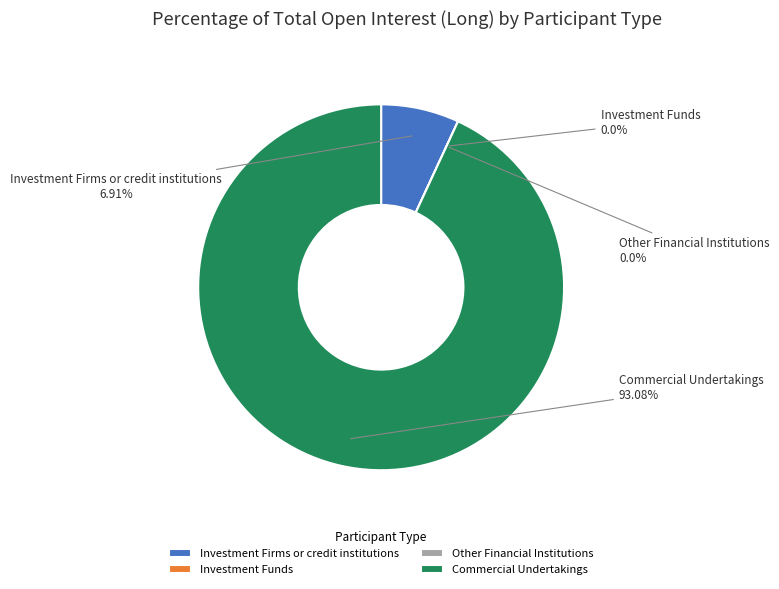

The Other Financial Institutions slice represents 0% of the pie. True or false?

True